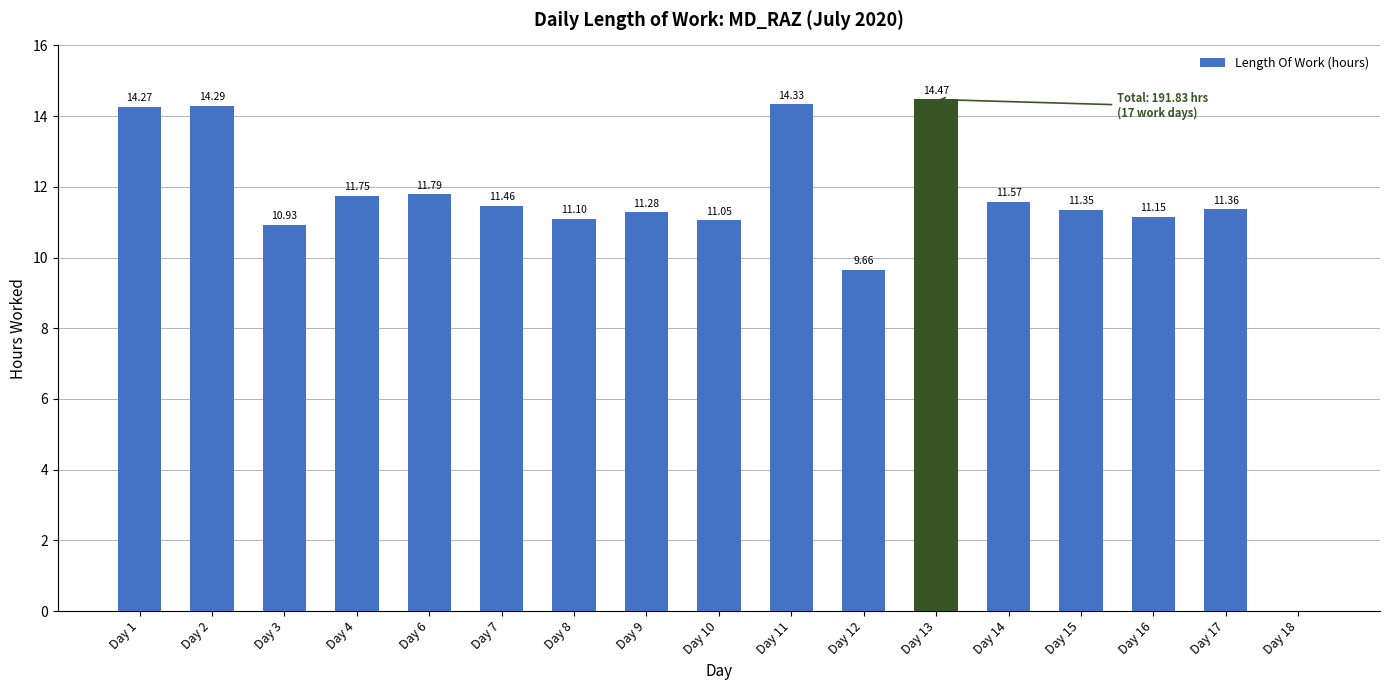

How many data points does each series have?

17